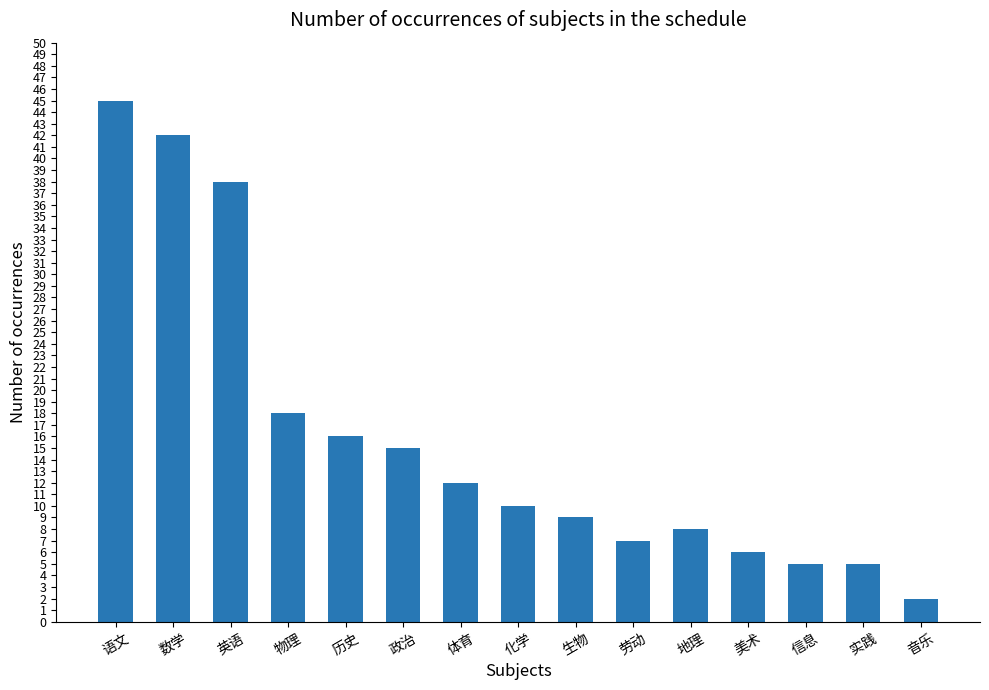

What is the label of the 1st bar from the left?

语文